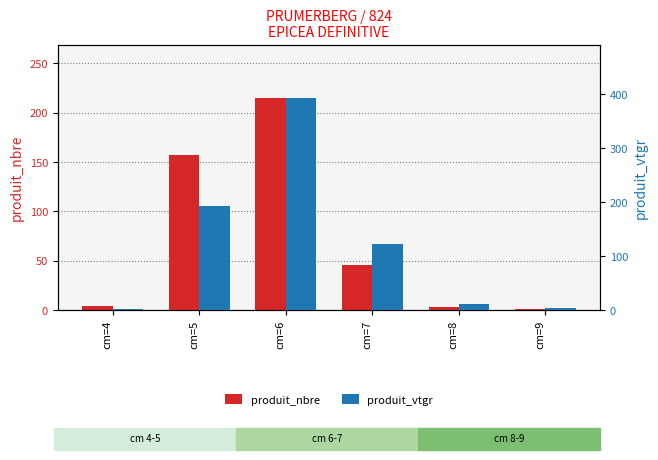

At how many categories does at least one series exceed 302?

1